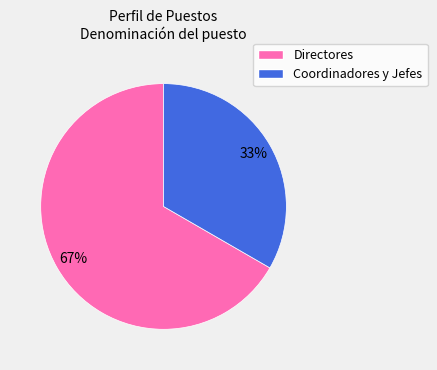

Count the number of slices in the pie.

2